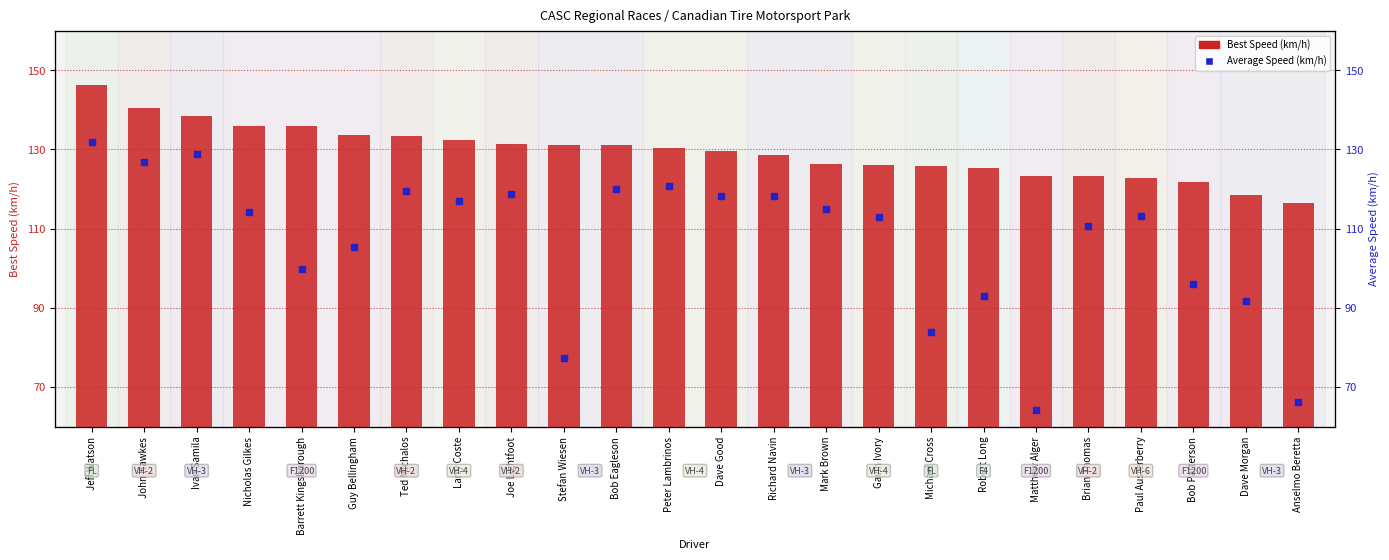

At which category is the sum across all series the highest?

Jeff Watson